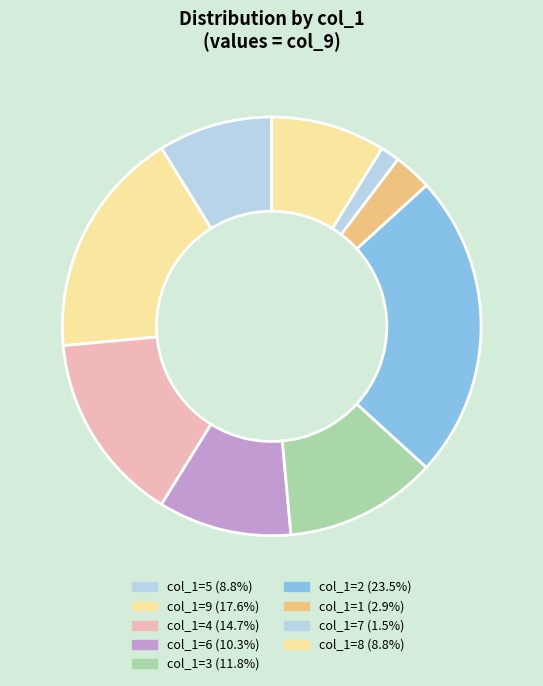

Is there a majority slice in this chart?

No